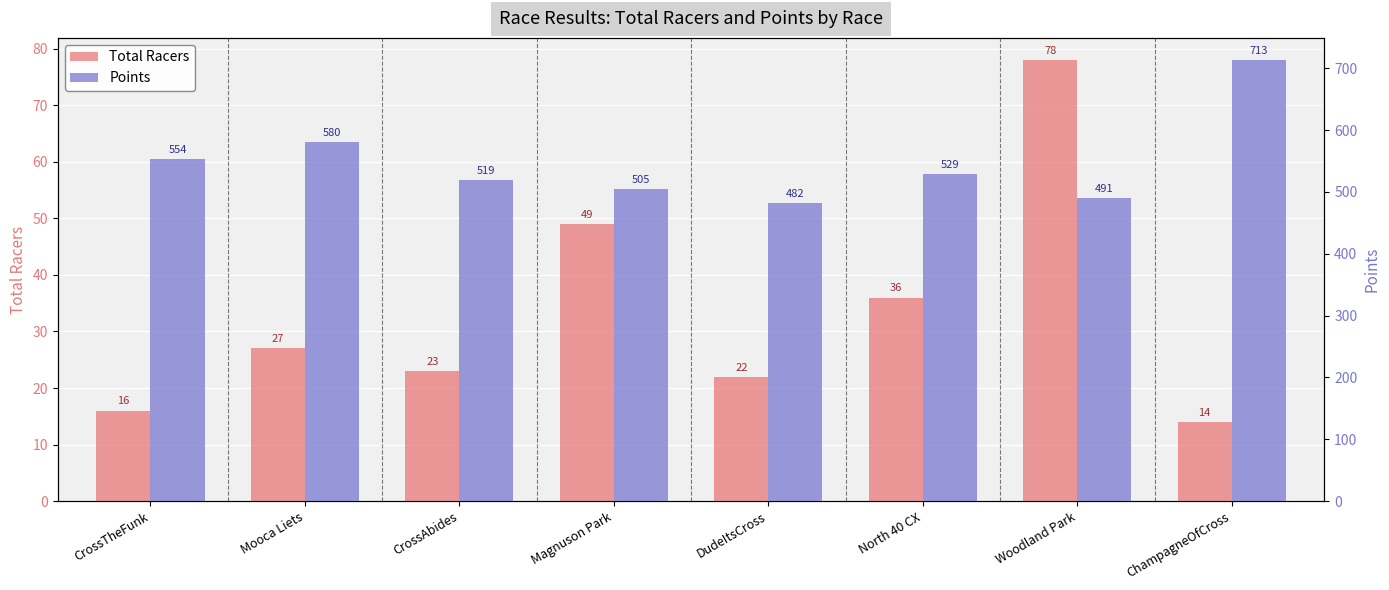

At how many categories does at least one series exceed 551?

3